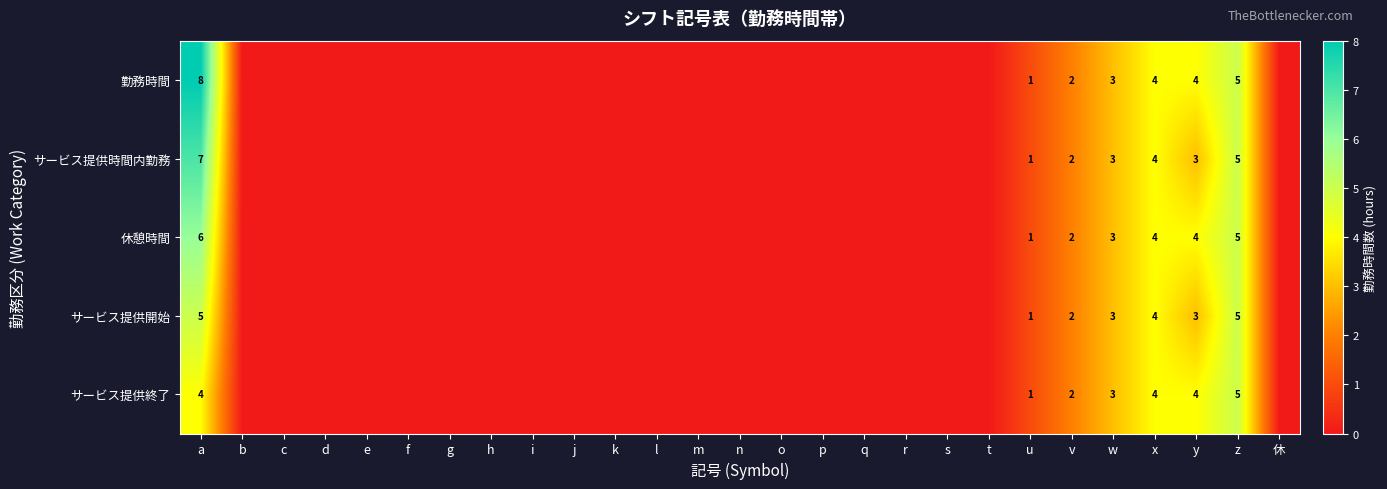

What is the total value across all series at z?

25